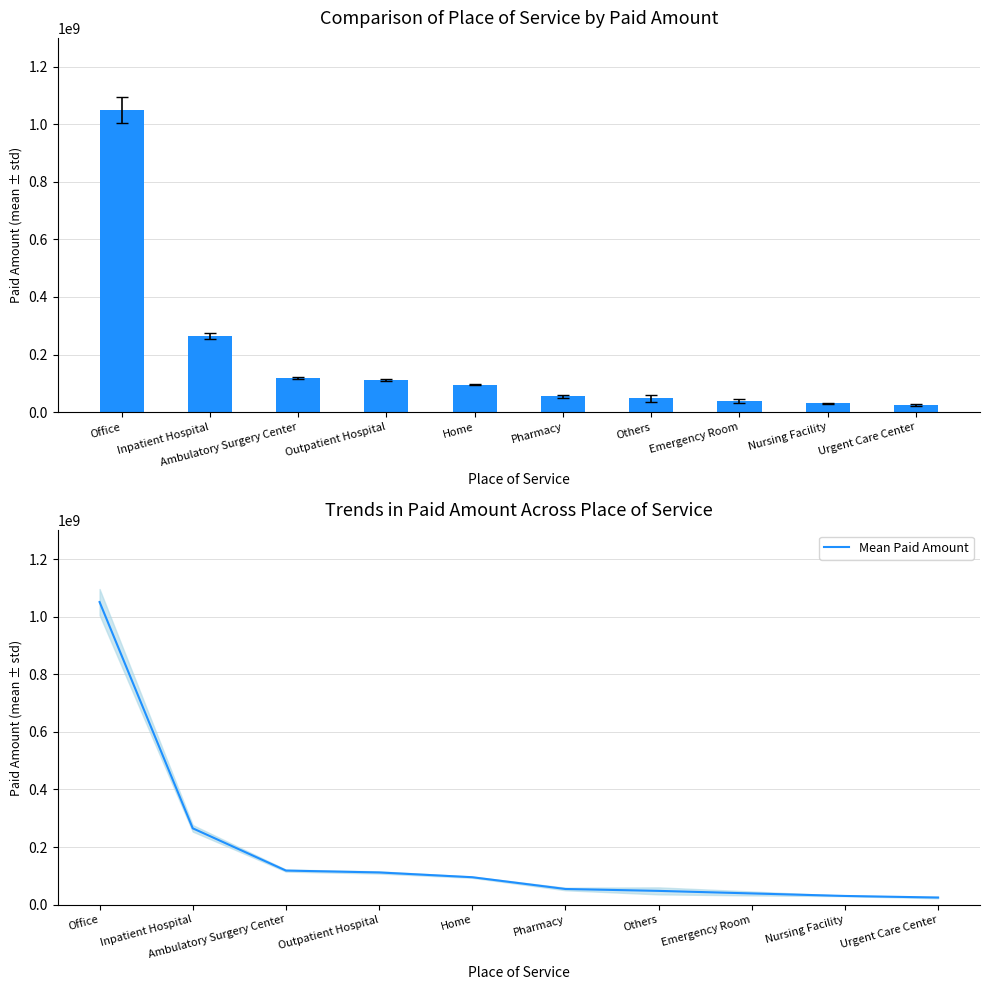

Reading left to right, transcribe all the data shown in this chart.

1051113594.9	265107606.6	118334537.9	111823460.7	95252131.7	54346199.9	47784720.0	38907550.3	30143007.5	24647754.9